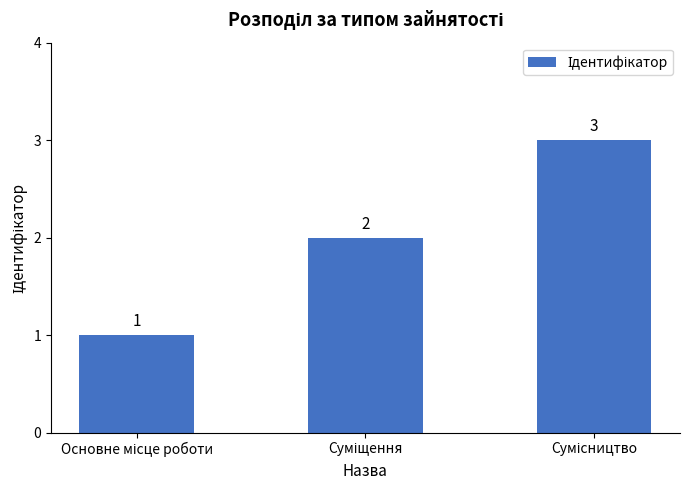

Reading left to right, what are all the values shown in this chart?

1	2	3